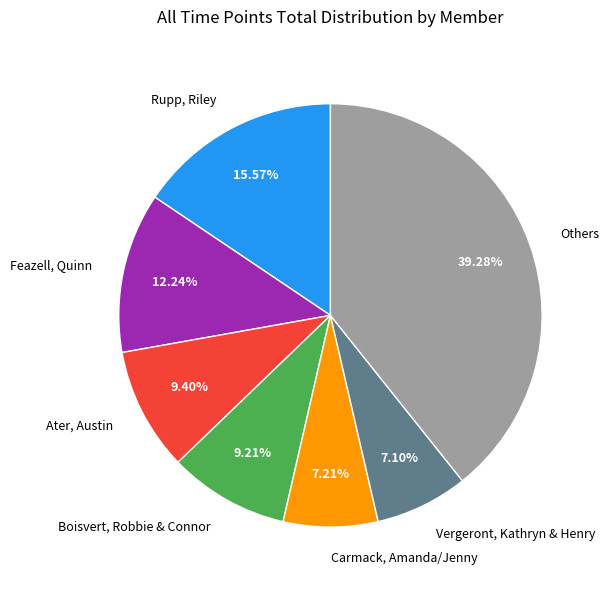

Rank the categories by value from lowest to highest.

Vergeront, Kathryn & Henry, Carmack, Amanda/Jenny, Boisvert, Robbie & Connor, Ater, Austin, Feazell, Quinn, Rupp, Riley, Others